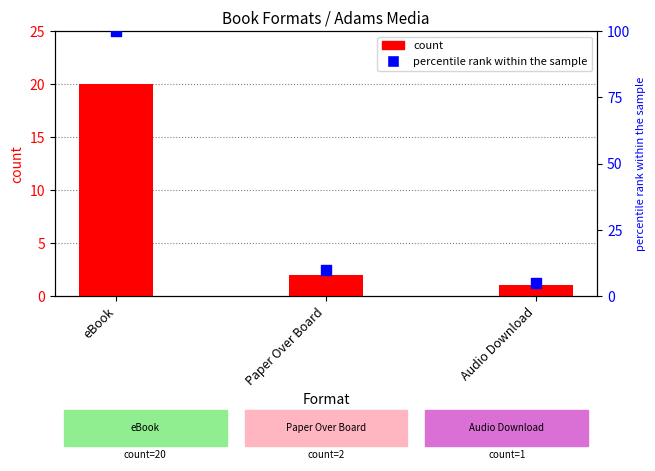

At which category is the sum across all series the highest?

eBook